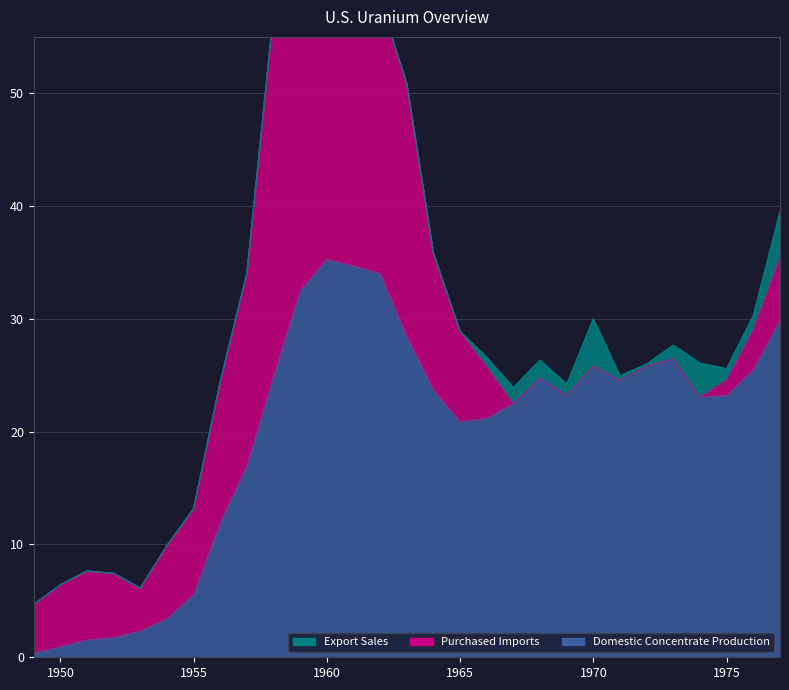

What is the spread (max minus min) of values at 1964?

23.7